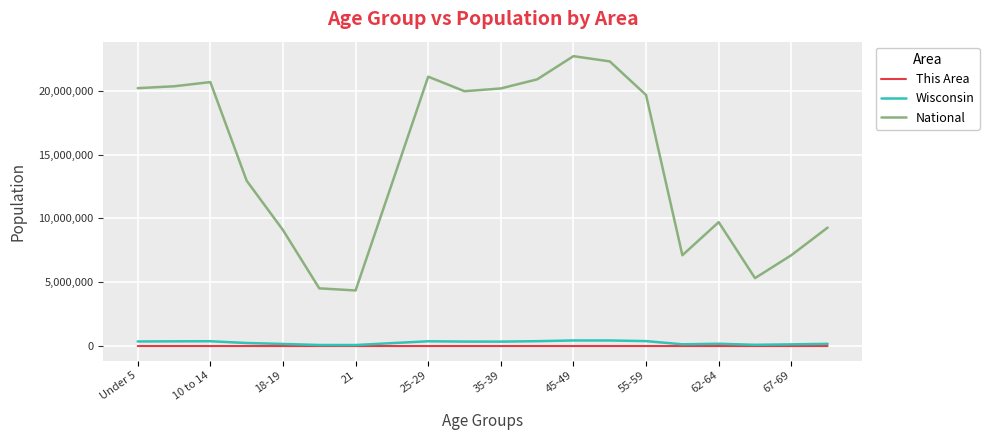

At how many categories does at least one series exceed 3607383?

20